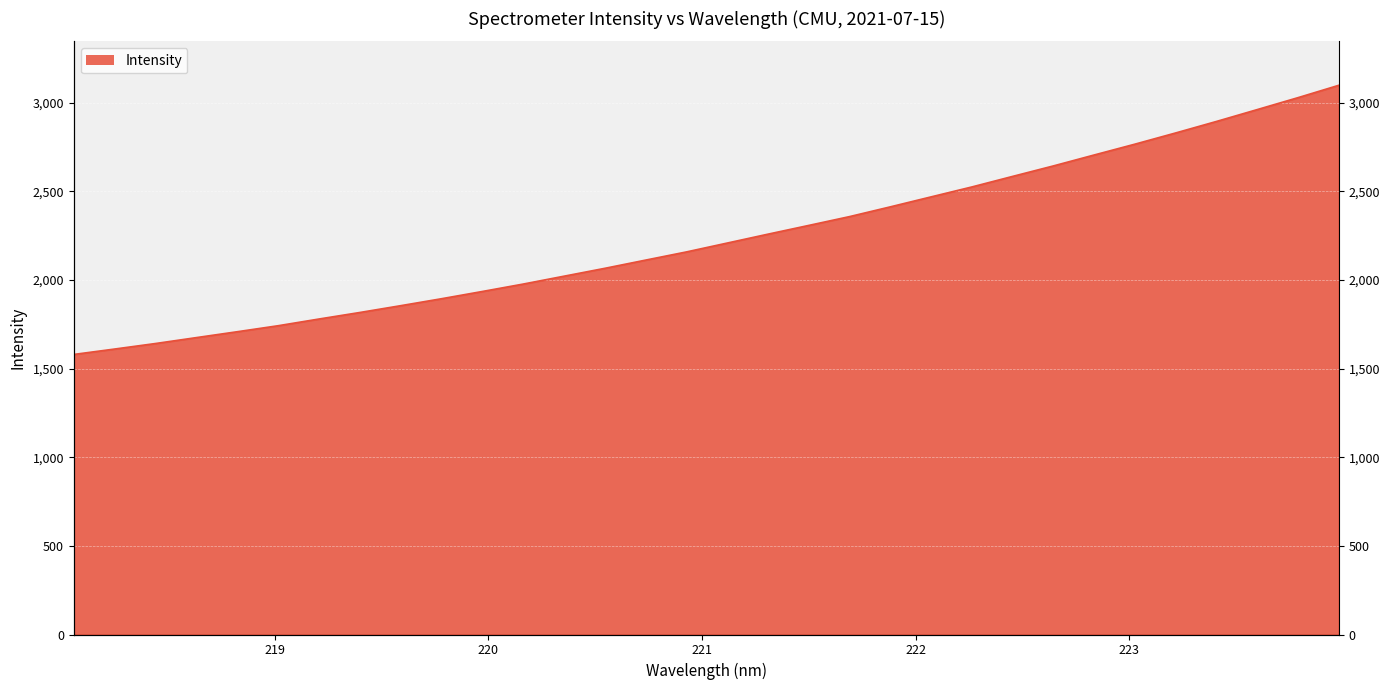

True or false: the data shows 2830.2 at 223.2172.

True